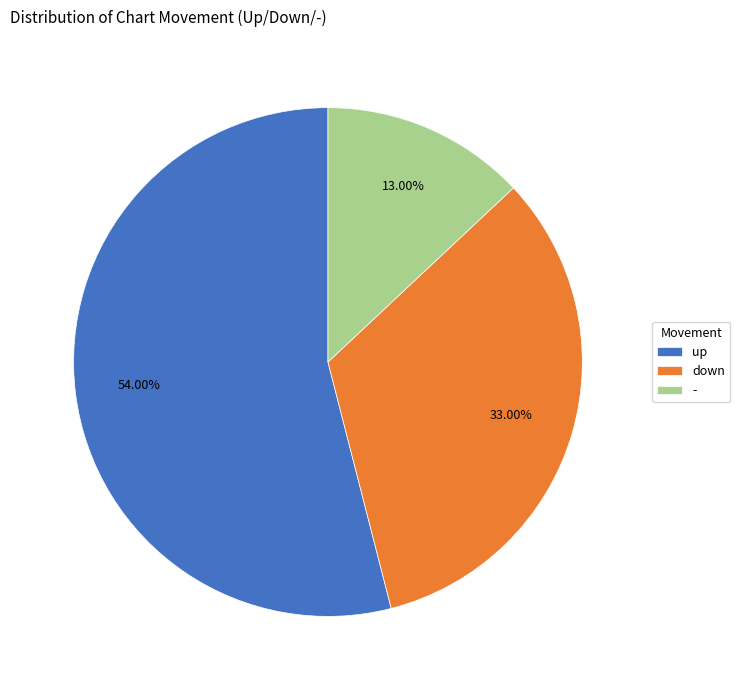

How much of the chart is everything except -?

87.0%